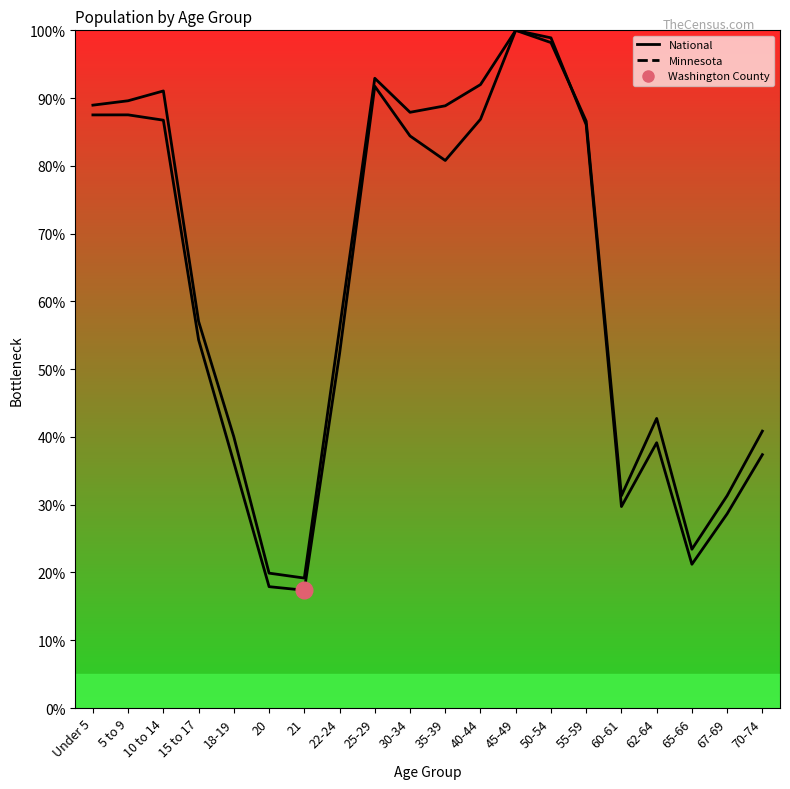

Which series has the largest range (max minus min)?

Minnesota